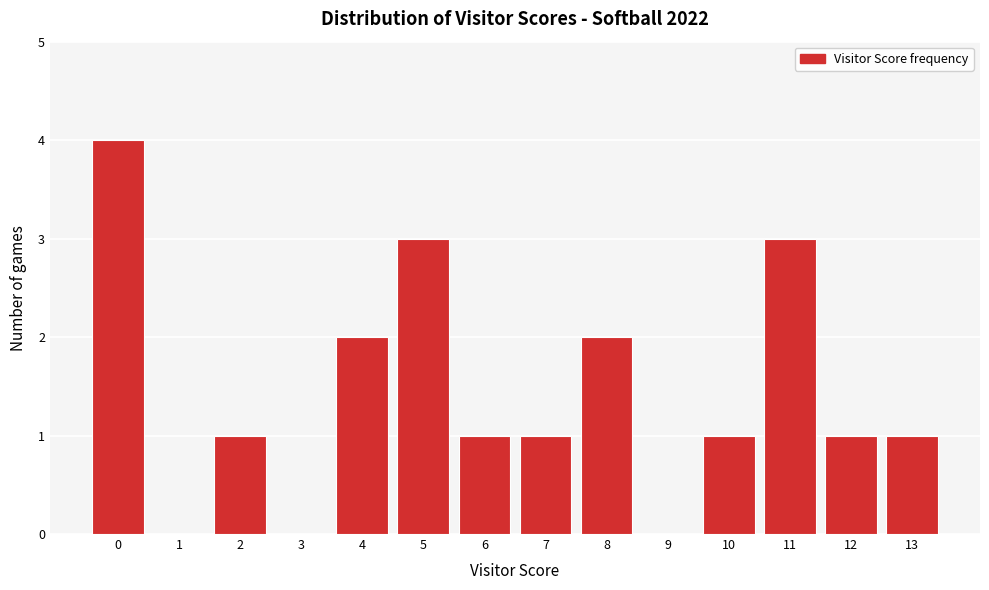

Reading left to right, list every bar in this chart as the range it spans on the x-axis followed by its height. The values are not printed on the chart, so give them approximately, as read against the axis.

-0.5 to 0.5: 4
0.5 to 1.5: 0
1.5 to 2.5: 1
2.5 to 3.5: 0
3.5 to 4.5: 2
4.5 to 5.5: 3
5.5 to 6.5: 1
6.5 to 7.5: 1
7.5 to 8.5: 2
8.5 to 9.5: 0
9.5 to 10.5: 1
10.5 to 11.5: 3
11.5 to 12.5: 1
12.5 to 13.5: 1